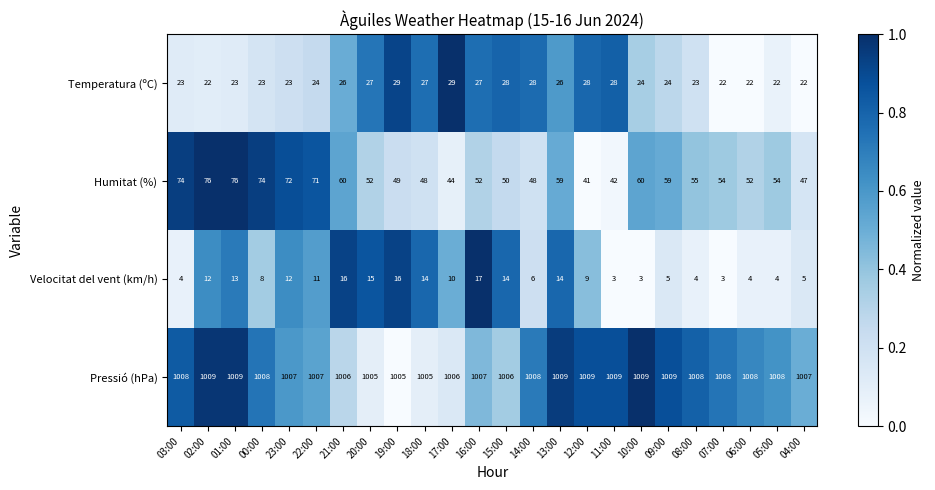

What is the difference between the maximum and second lowest values in the Temperatura (ºC) series?

7